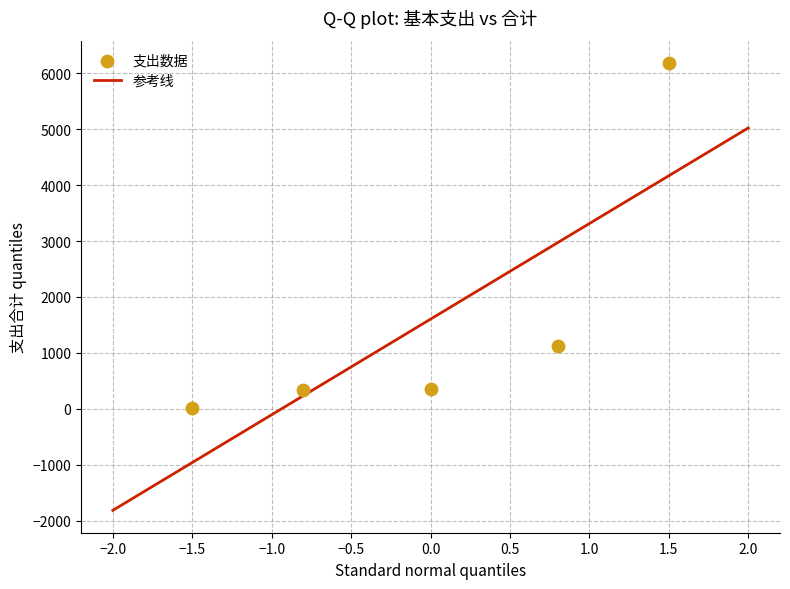

What is the range of X values (max minus min)?

3.0